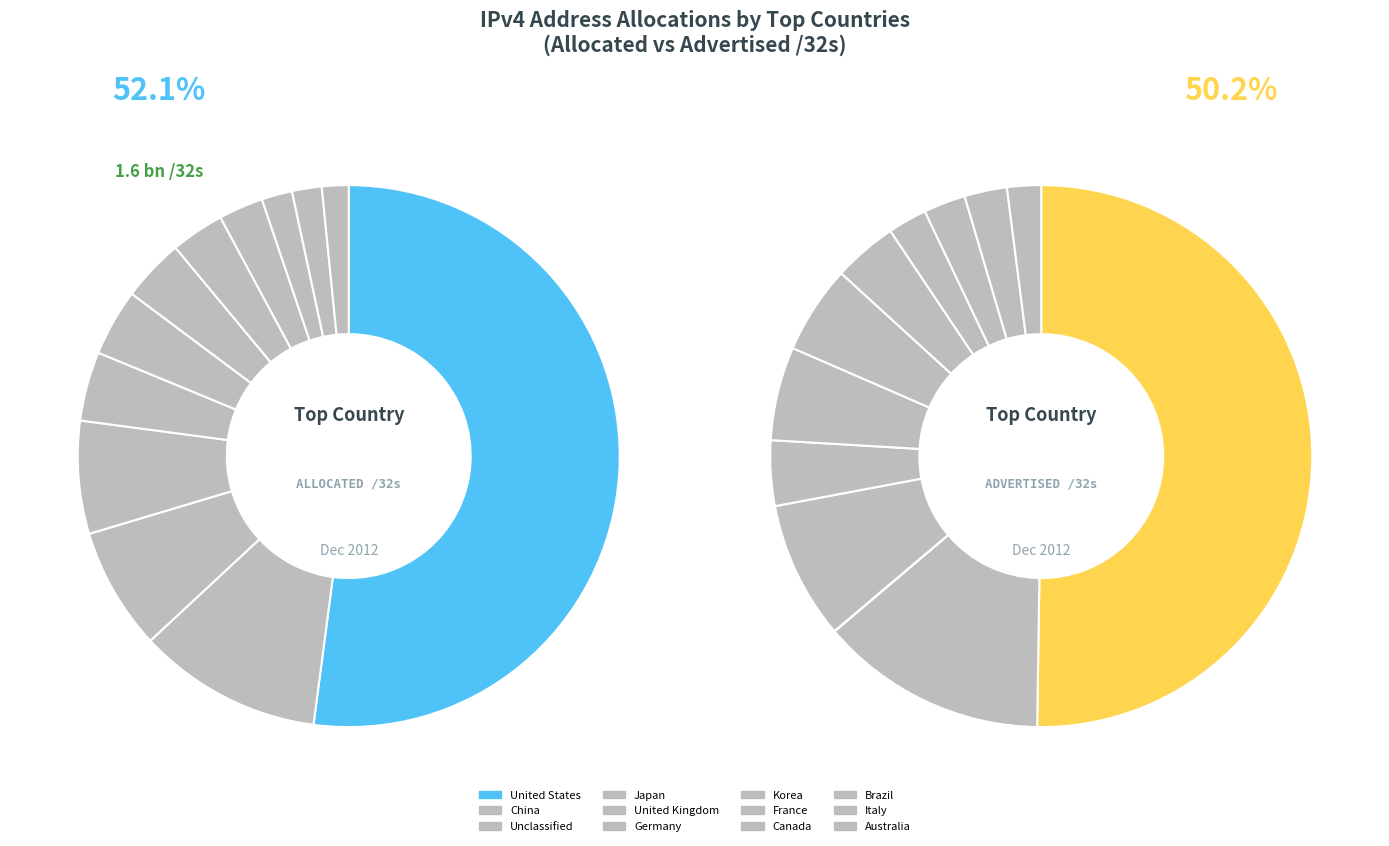

Rank the categories by value from highest to lowest.

United States, China, Unclassified, Japan, United Kingdom, Germany, Korea, France, Canada, Brazil, Italy, Australia